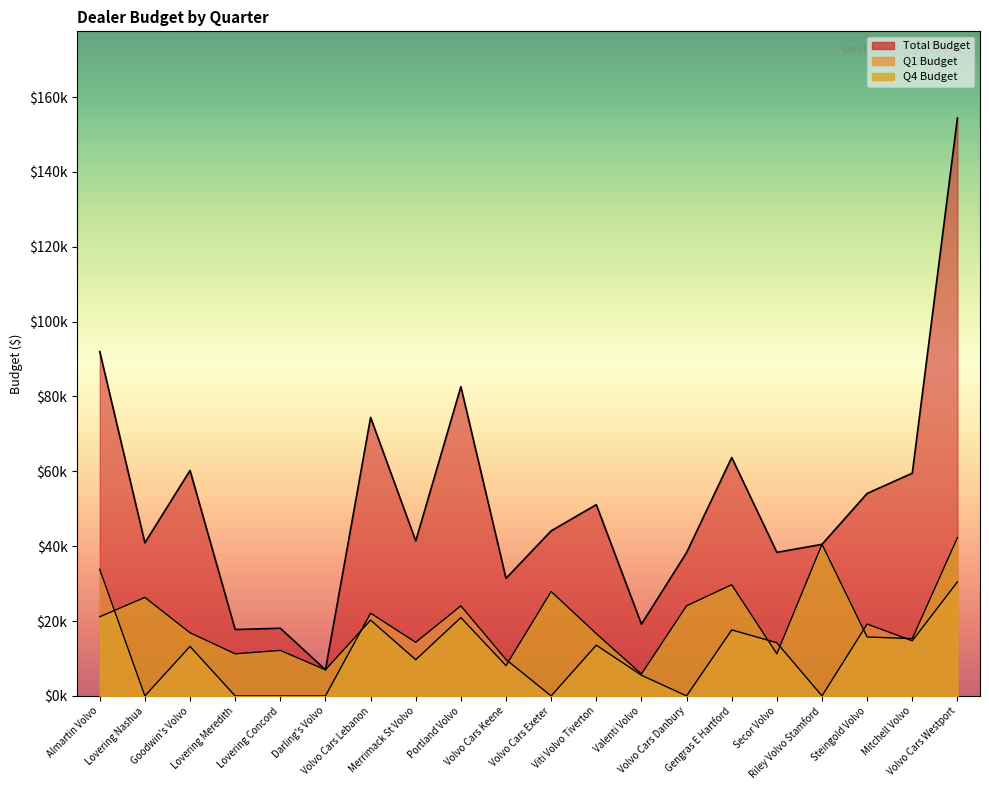

What is the label of the 3rd point from the right?

Steingold Volvo